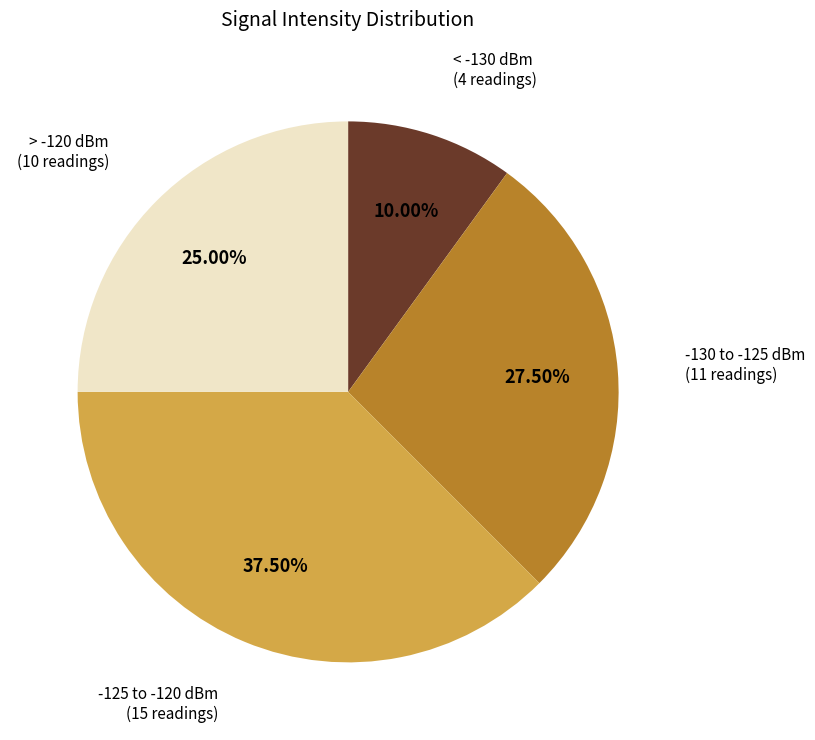

Does any single category account for the majority?

No